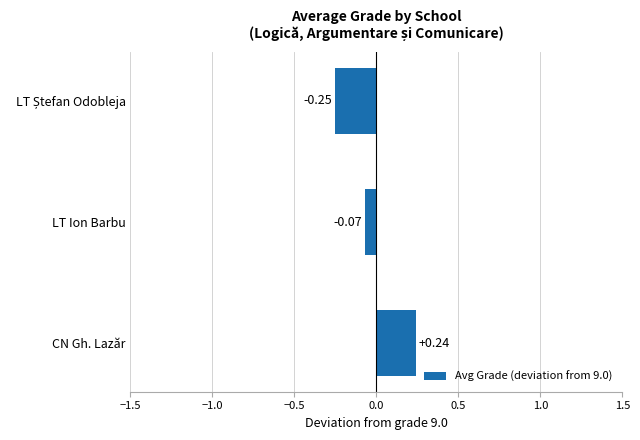

Which category has the highest value across all series?

CN Gh. Lazăr